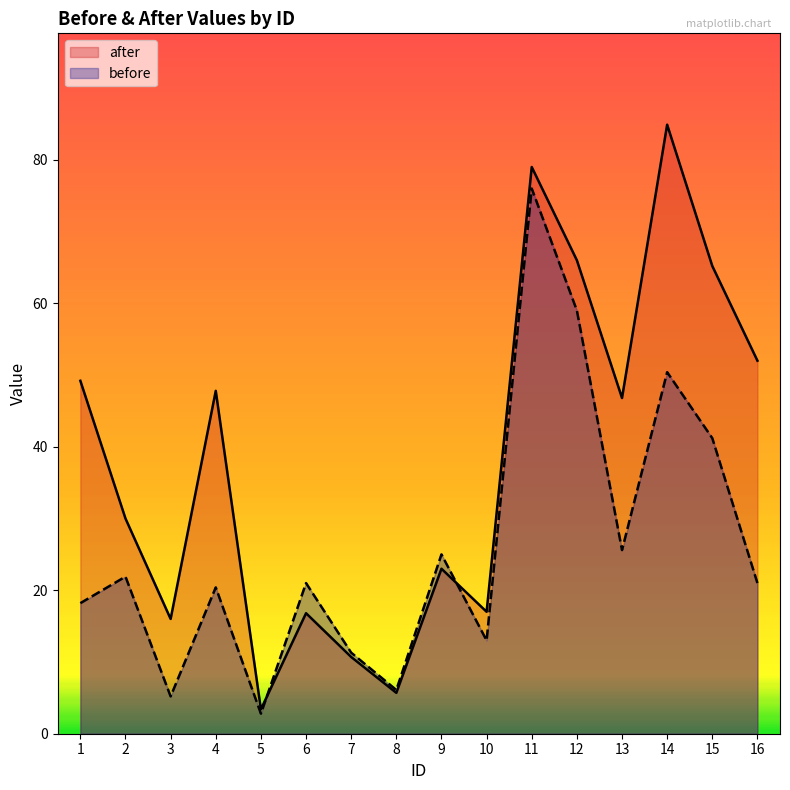

What is the difference between the before values at 11 and 5?

73.2